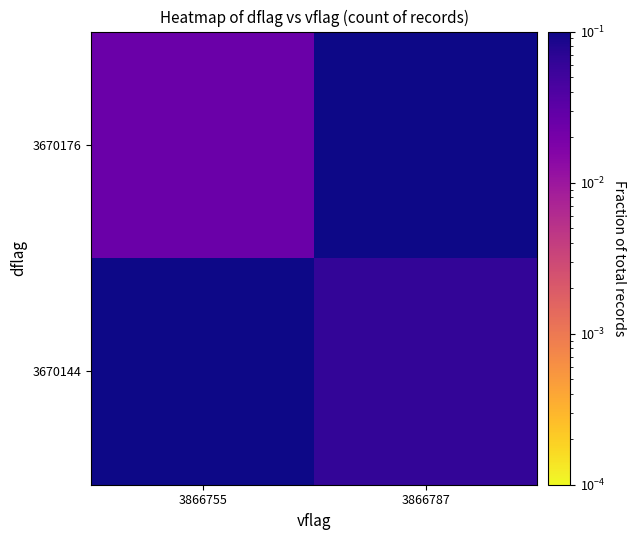

Which label corresponds to the largest value in the chart?

3866755